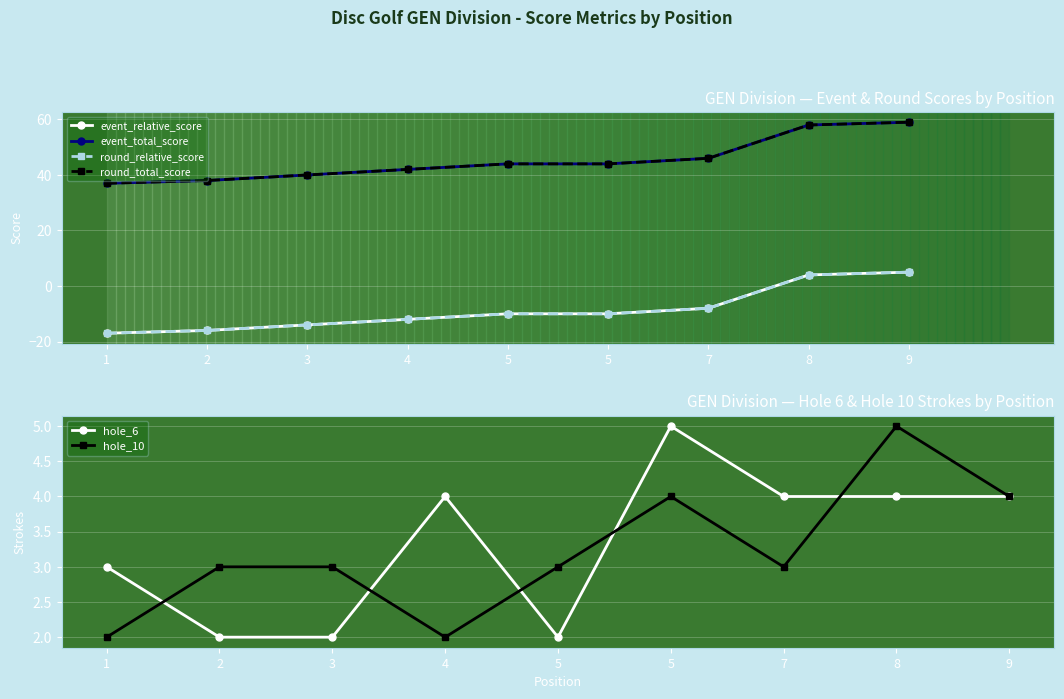

What is the sum of all hole_10 values?

29